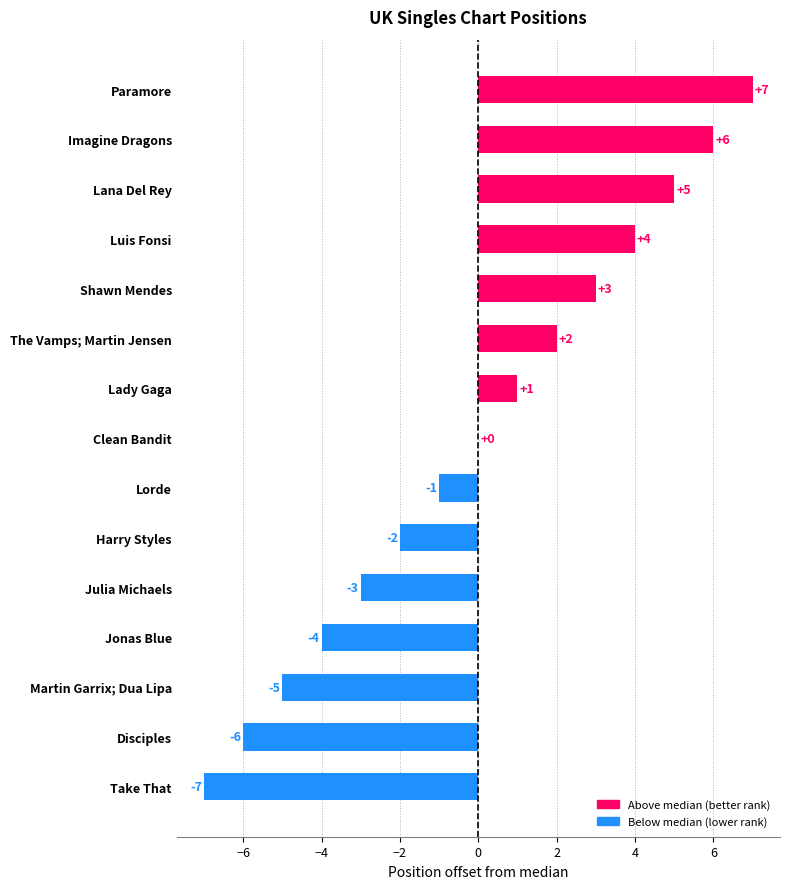

The value at The Vamps; Martin Jensen is 3. True or false?

False